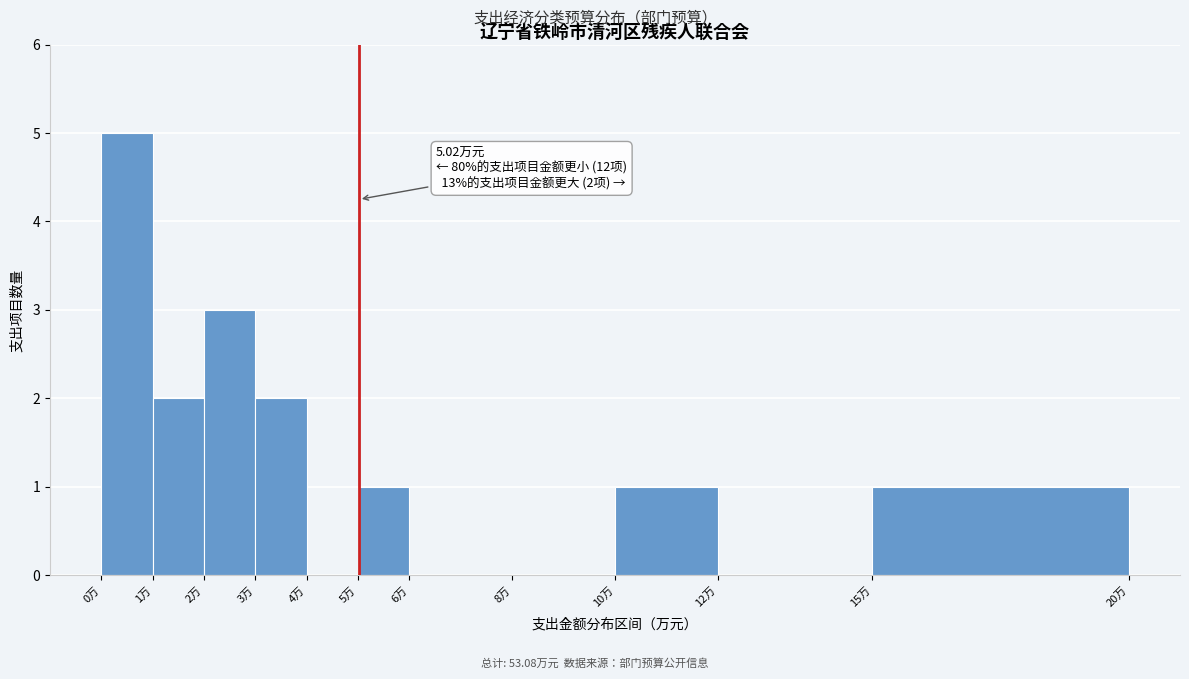

Which range on the x-axis has the tallest bar?

0 to 1